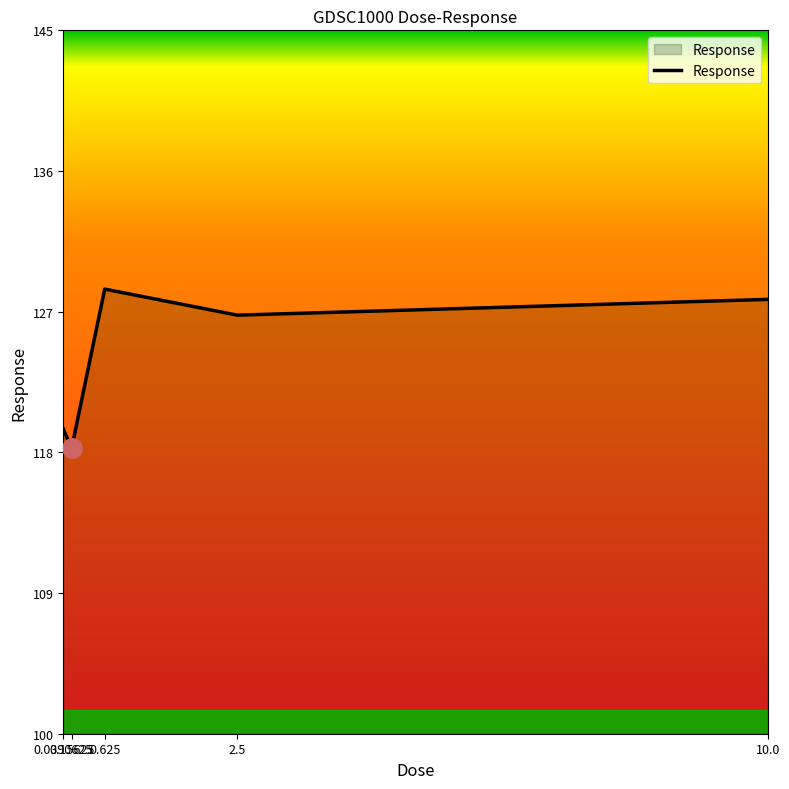

Which has a higher value, 10.0 or 0.0390625?

10.0